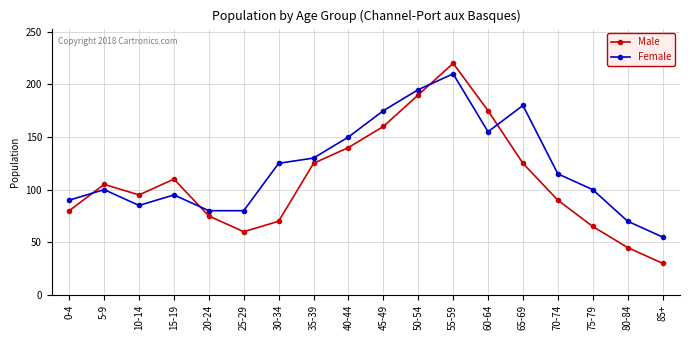

Does the chart have visible grid lines?

Yes